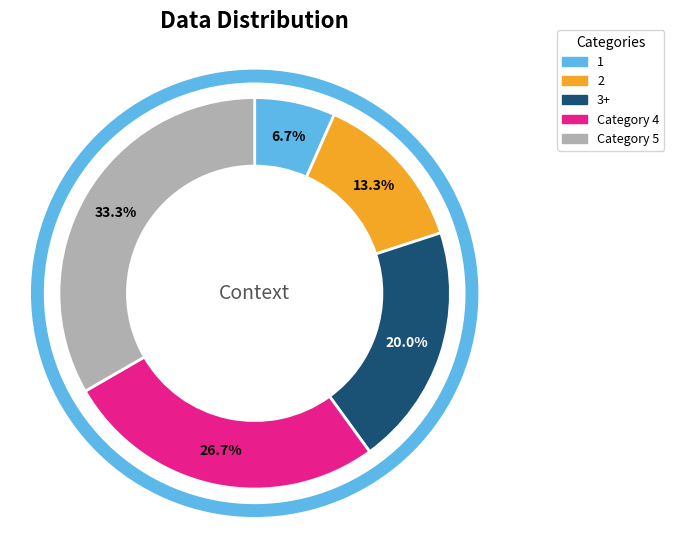

Does any single category account for the majority?

No